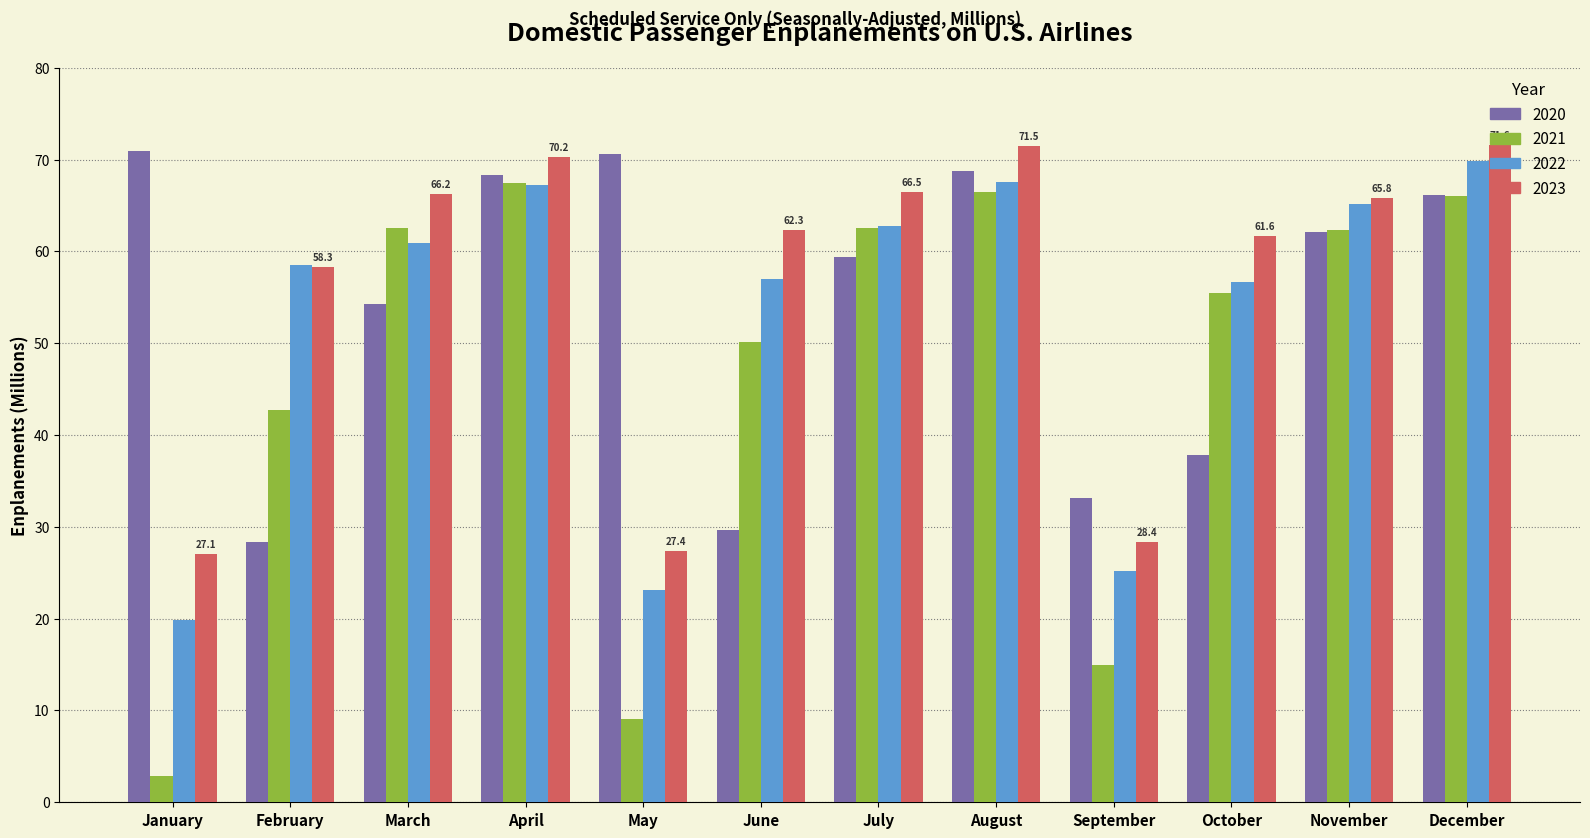

Is it true that 2021 equals 66.5 at August?

True